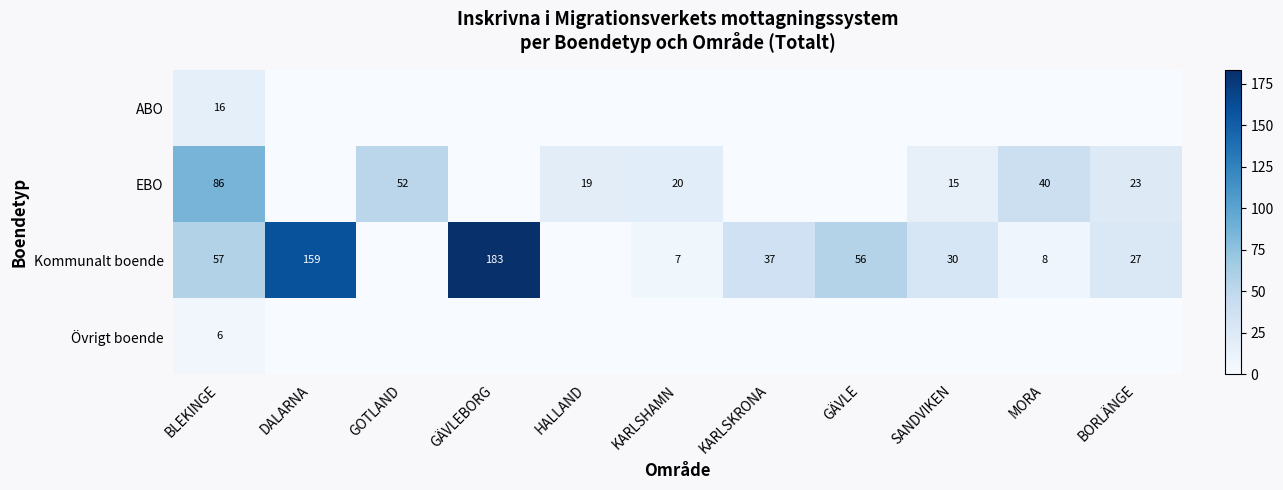

What is the difference between the EBO values at KARLSHAMN and MORA?

20